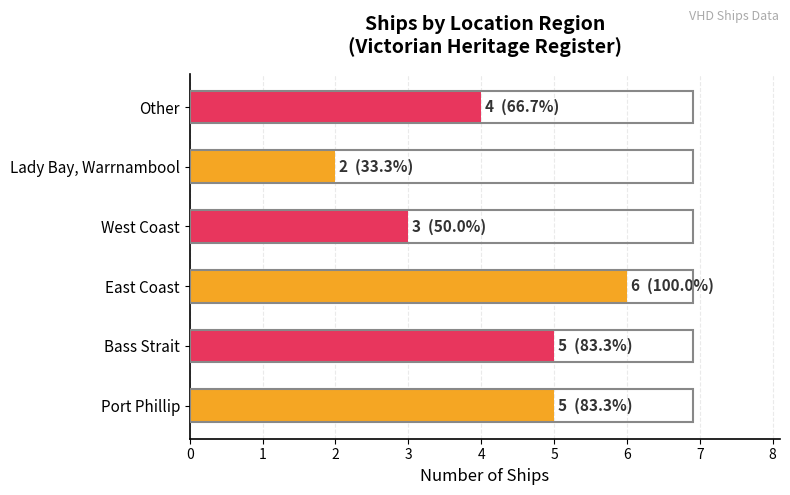

Are the bars grouped side by side (vs. stacked)?

No